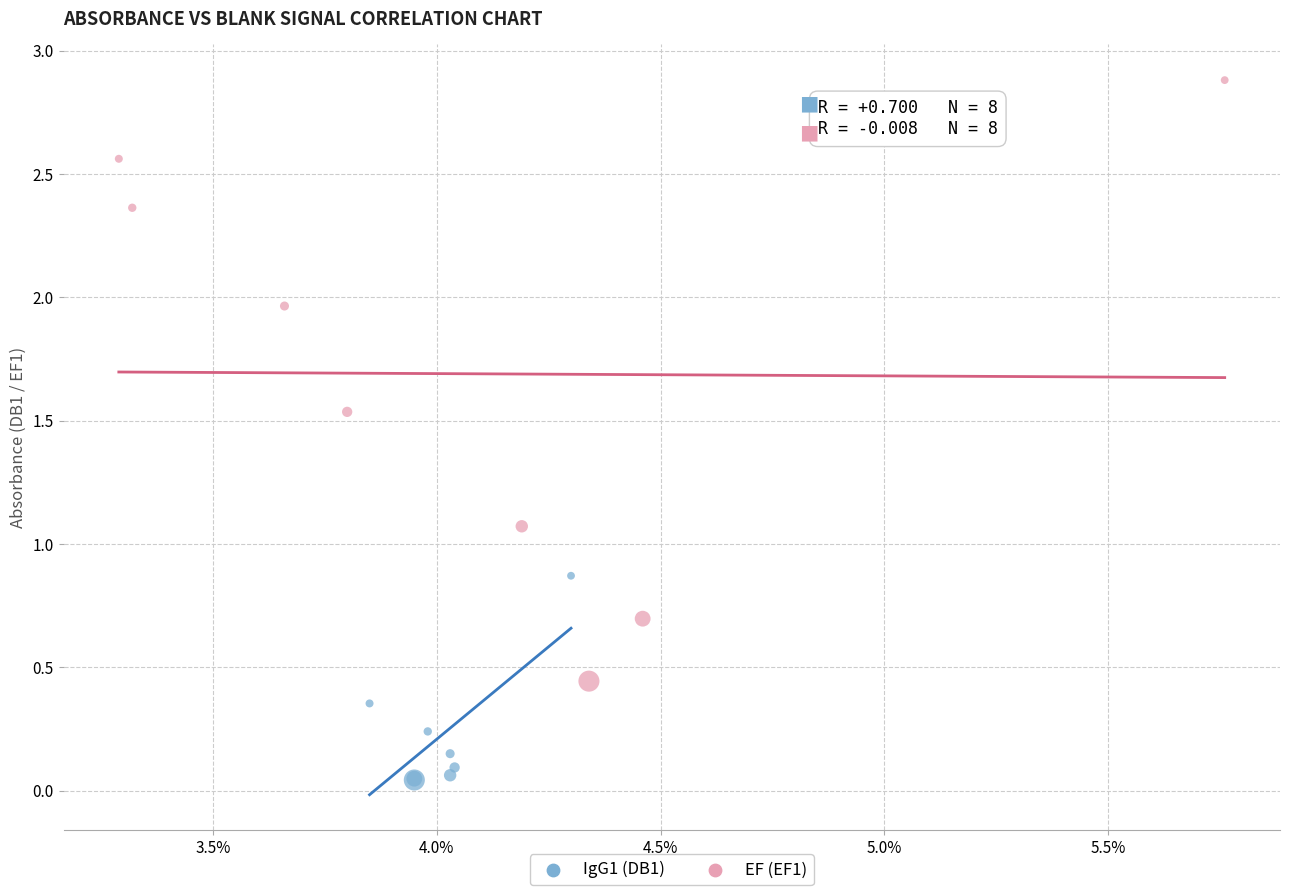

Which series has the widest spread of Y values?

EF (EF1)